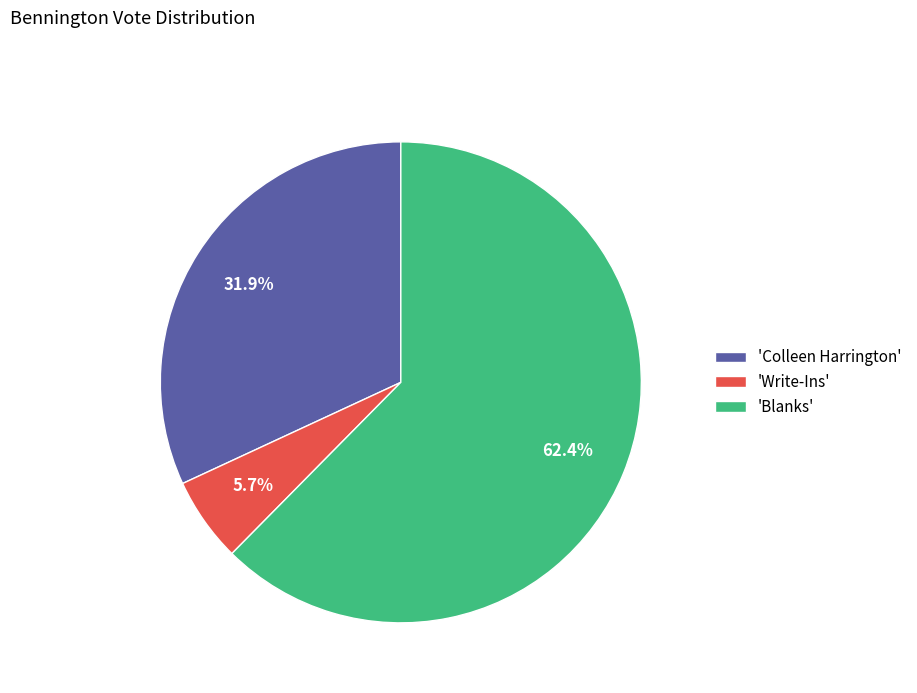

How much of the chart is everything except 'Write-Ins'?

94.3%